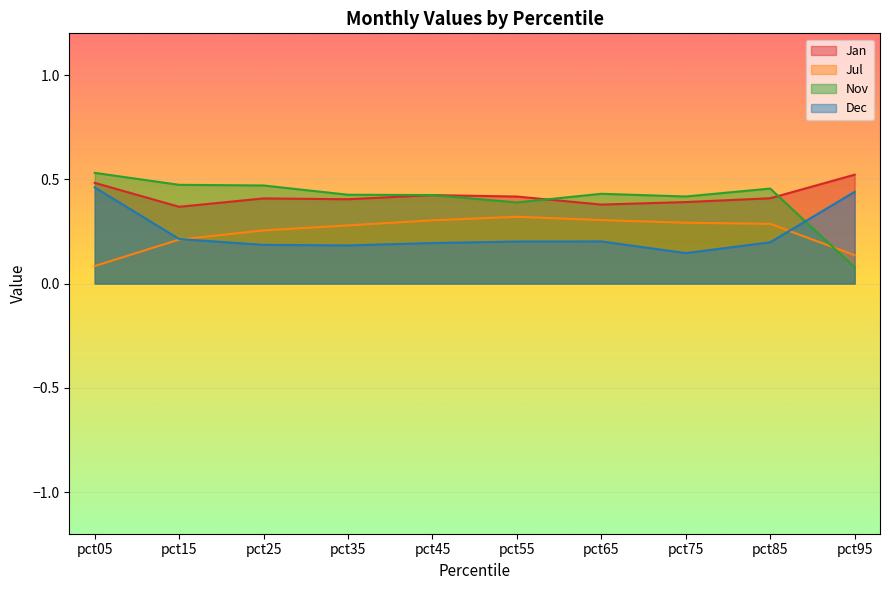

Read the Jan value at pct05.

0.5